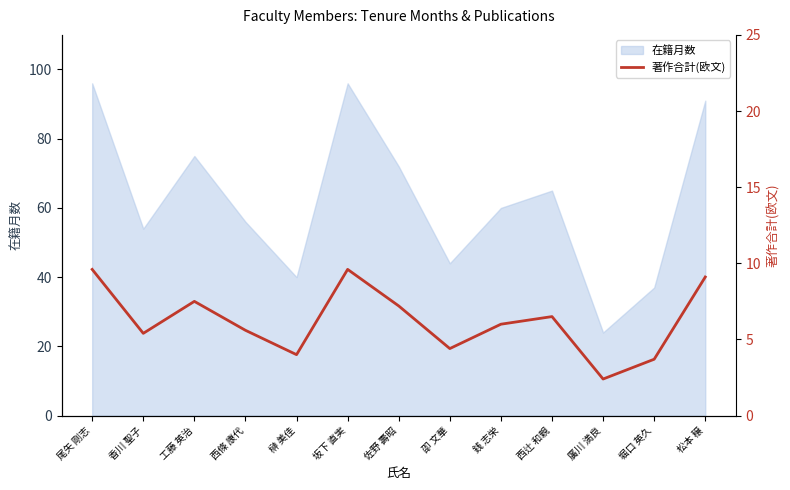

Rank the categories by value from lowest to highest.

廣川 満良, 堀口 英久, 榊 美佳, 卲 文華, 香川 聖子, 西條 康代, 銭 志栄, 西辻 和親, 佐野 壽昭, 工藤 英治, 松本 穣, 尾矢 剛志, 坂下 直実